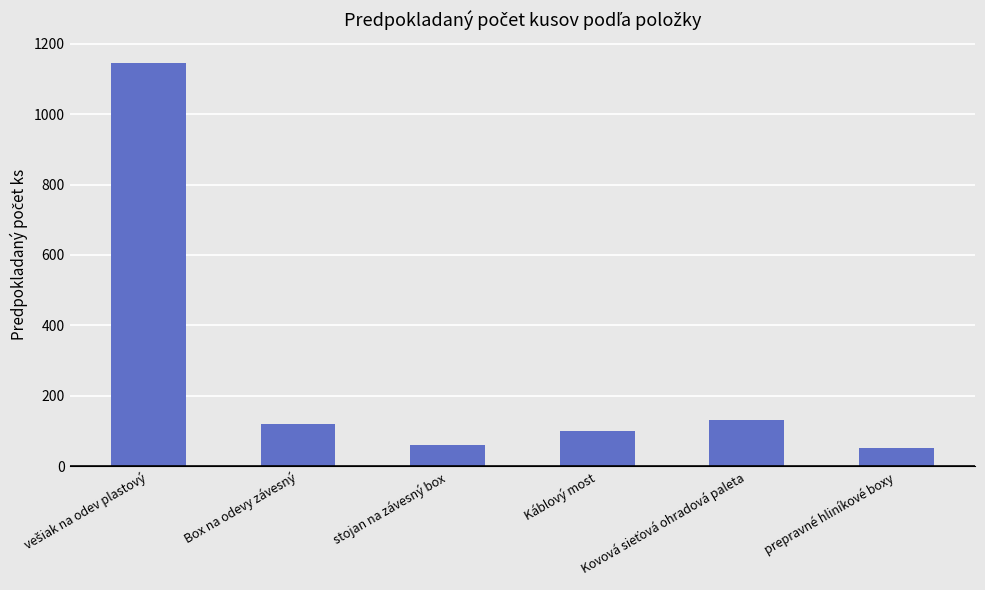

What is the smallest value displayed?

51